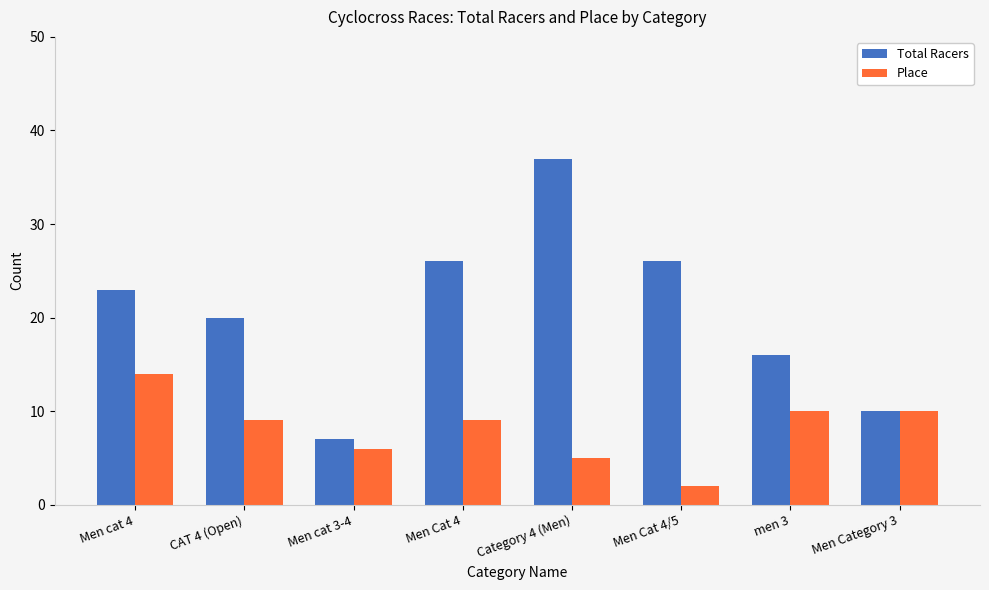

Rank the series at CAT 4 (Open) from lowest to highest value.

Place, Total Racers